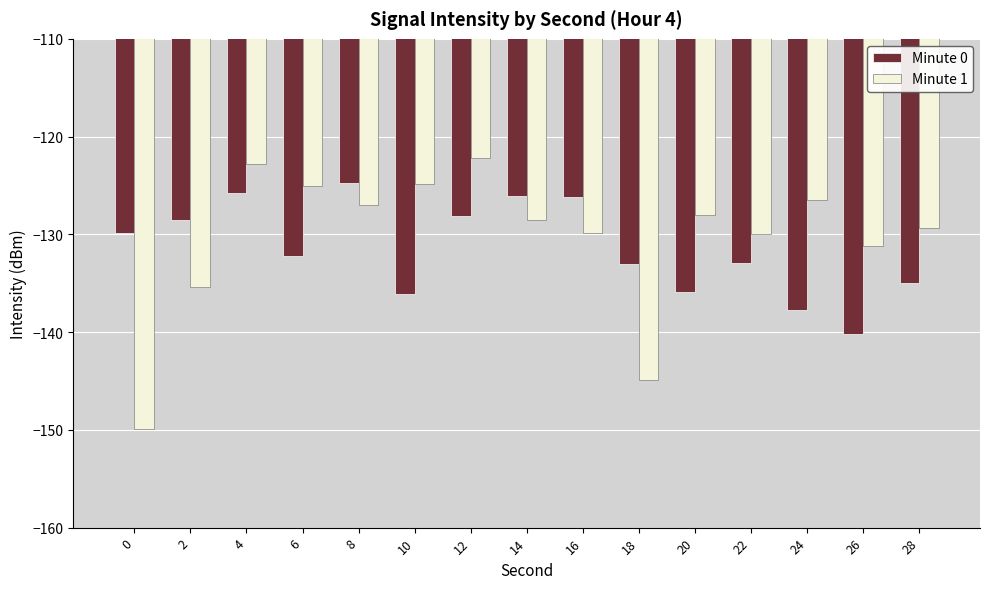

At which category is the sum across all series the highest?

4